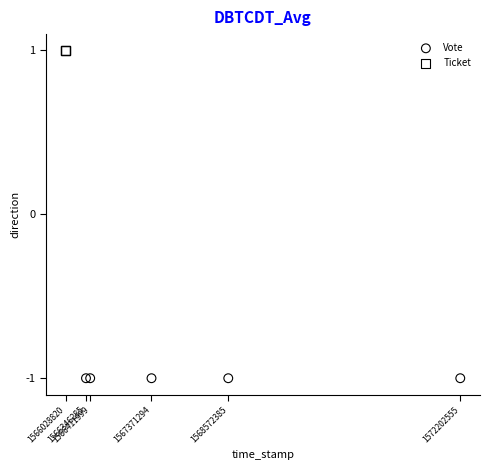

Which series contains the lowest Y value?

Vote